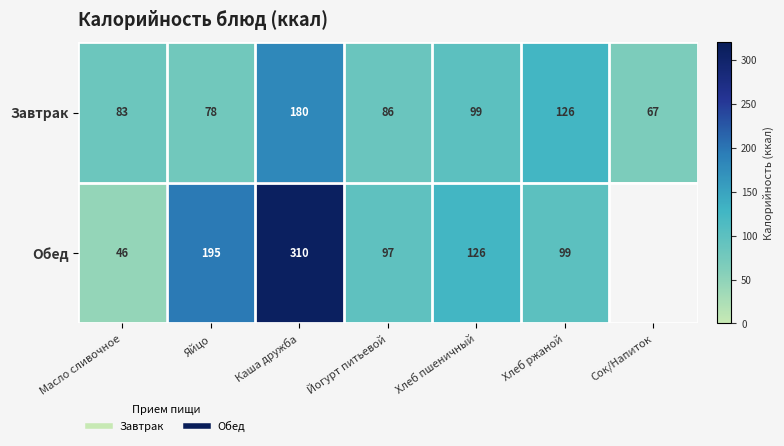

What is the difference between the Завтрак values at Каша дружба and Яйцо?

102.0